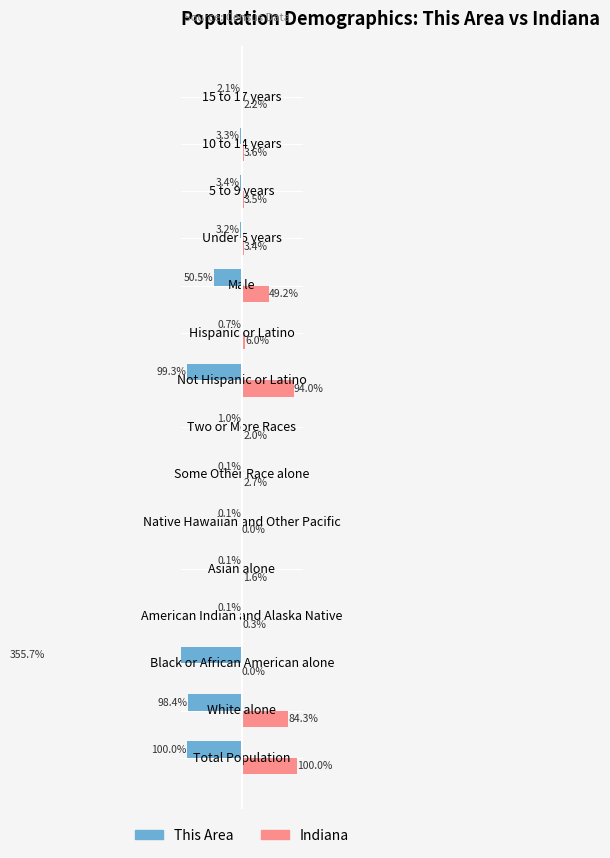

Reading right to left, list all the values displayed in this chart.

This Area: -2.1	-3.3	-3.4	-3.2	-50.5	-0.7	-99.3	-1.0	-0.1	-0.1	-0.1	-0.1	-355.7	-98.4	-100.0
Indiana: 2.2	3.6	3.5	3.4	49.2	6.0	94.0	2.0	2.7	0.0	1.6	0.3	0.0	84.3	100.0